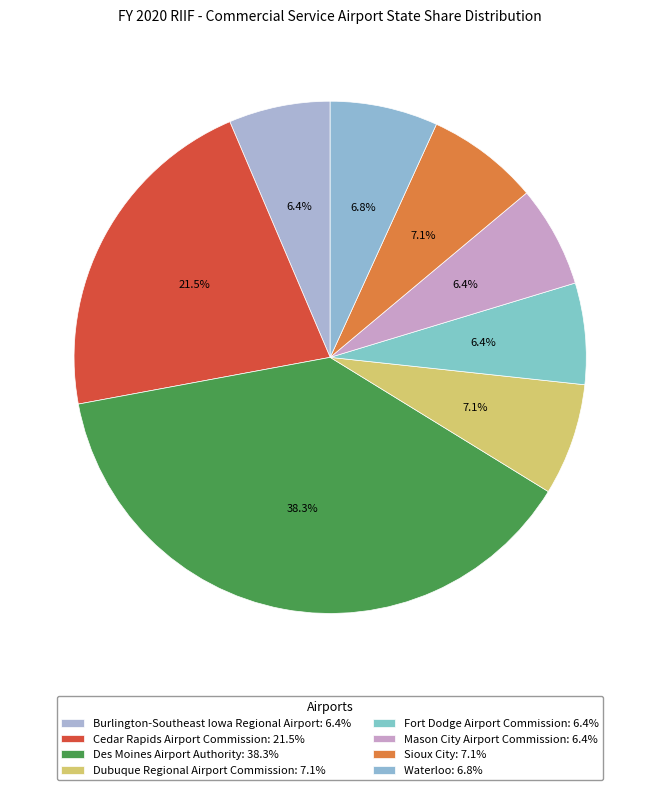

To the nearest percent, what percentage of the pie is Cedar Rapids Airport Commission?

22%